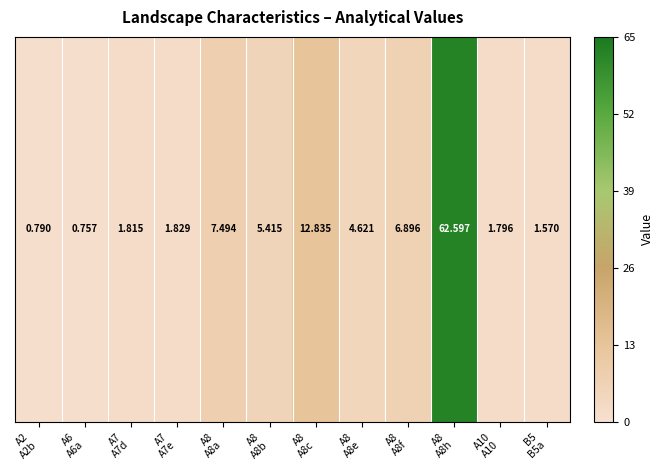

What is the difference between the second highest and minimum values?

12.1